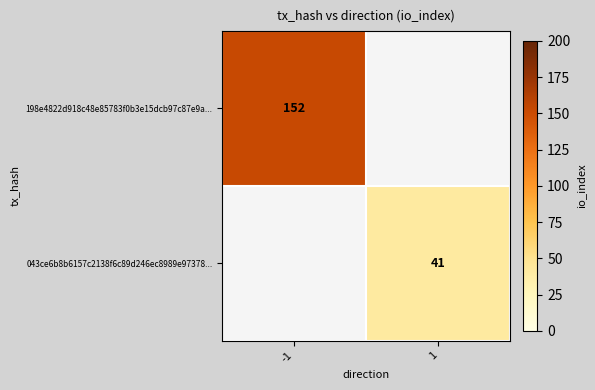

True or false: 198e4822d918c48e85783f0b3e15dcb97c87e9a... has a value of 245 at -1.

False